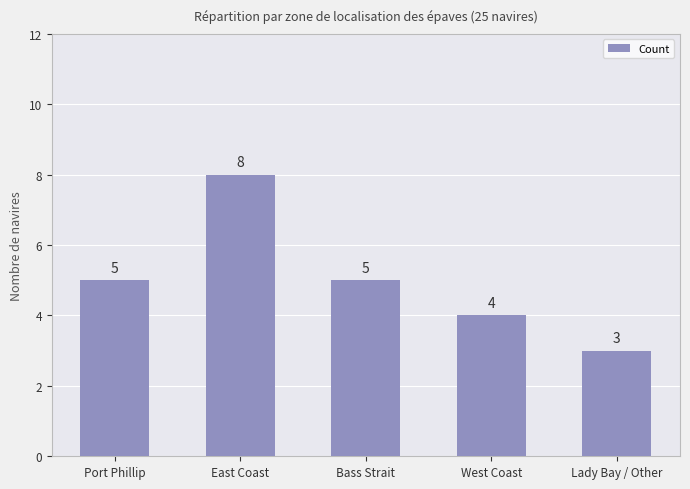

The value at West Coast is 4. True or false?

True